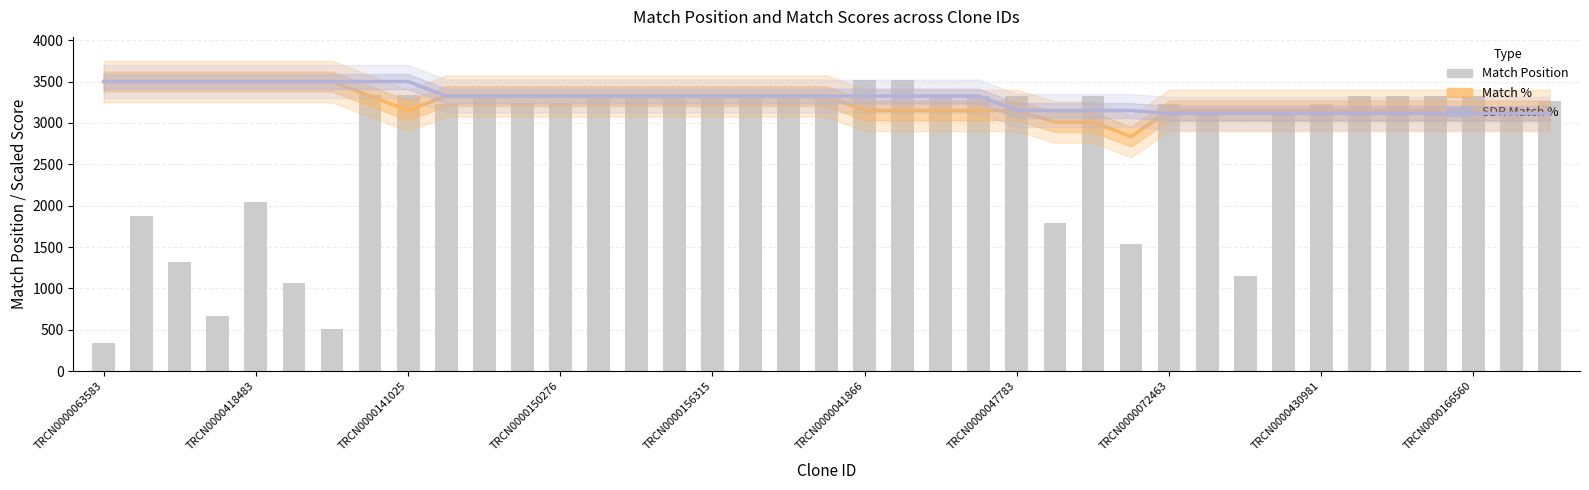

True or false: Match % has a value of 3325 at 15.

True